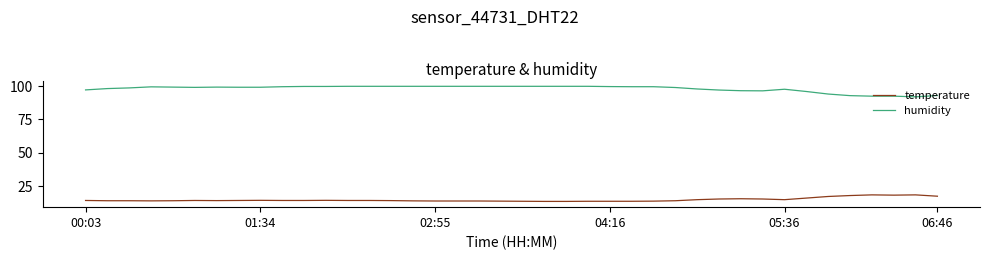

What is the greatest value displayed?

99.9